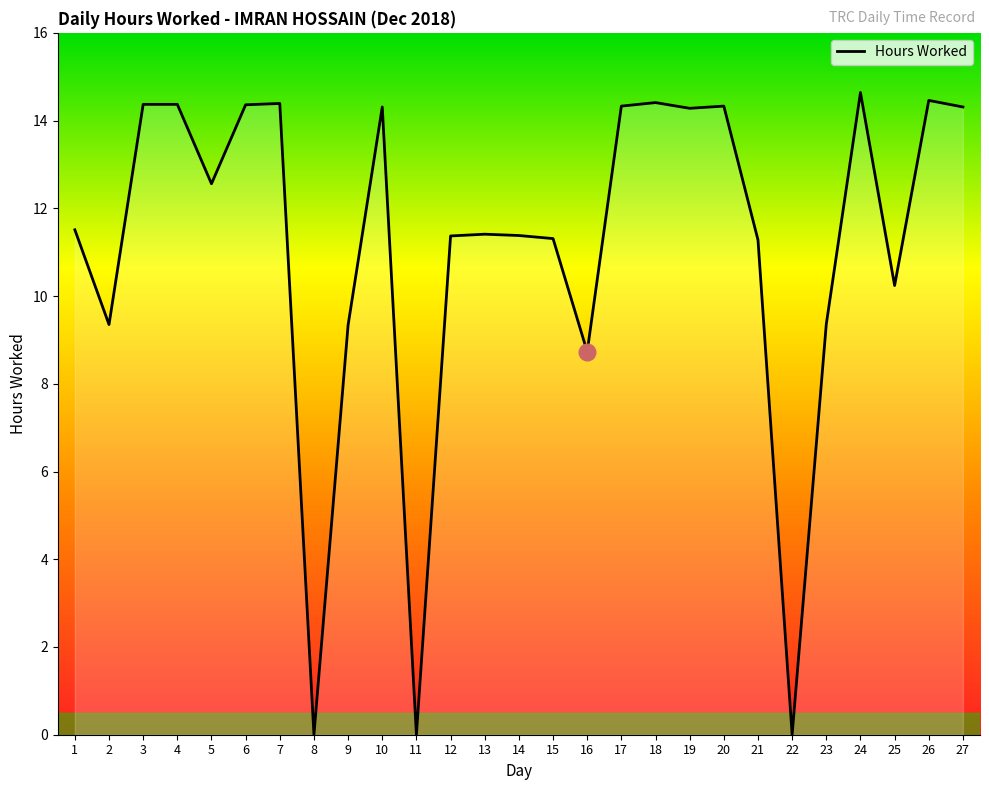

What is the greatest value displayed?

14.6